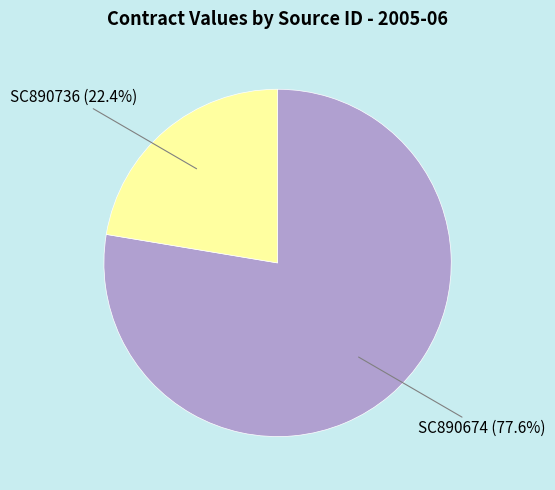

What percentage is the SC890736 slice, to the nearest percent?

22%